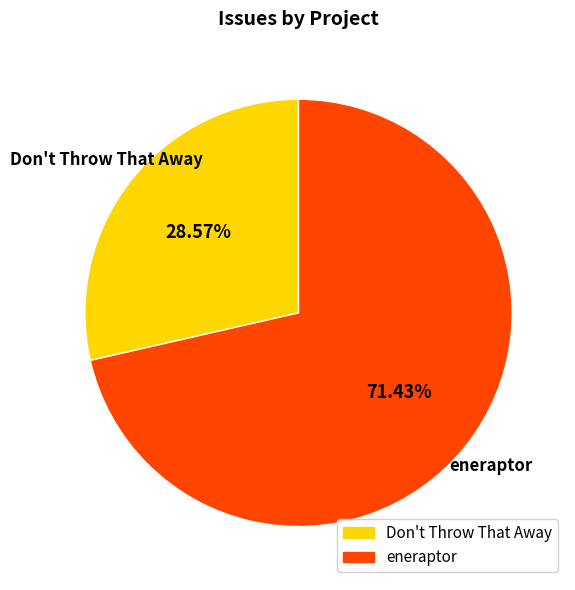

How many slices are in this pie chart?

2